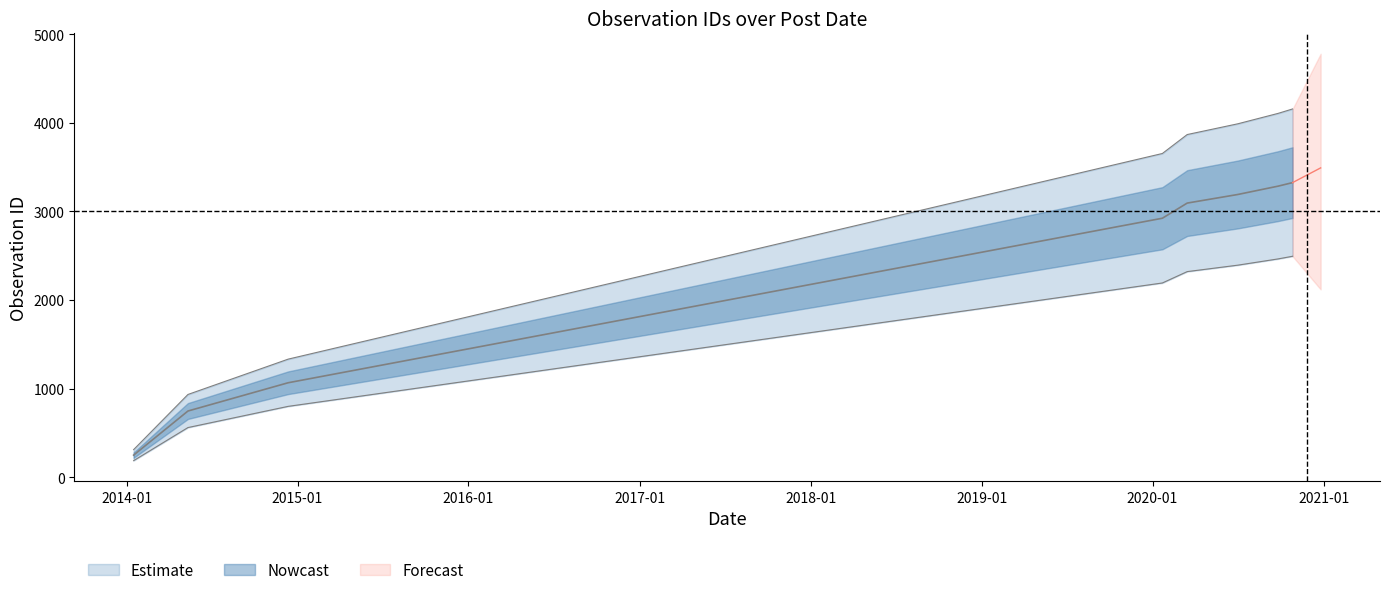

How many data points does each series have?

8